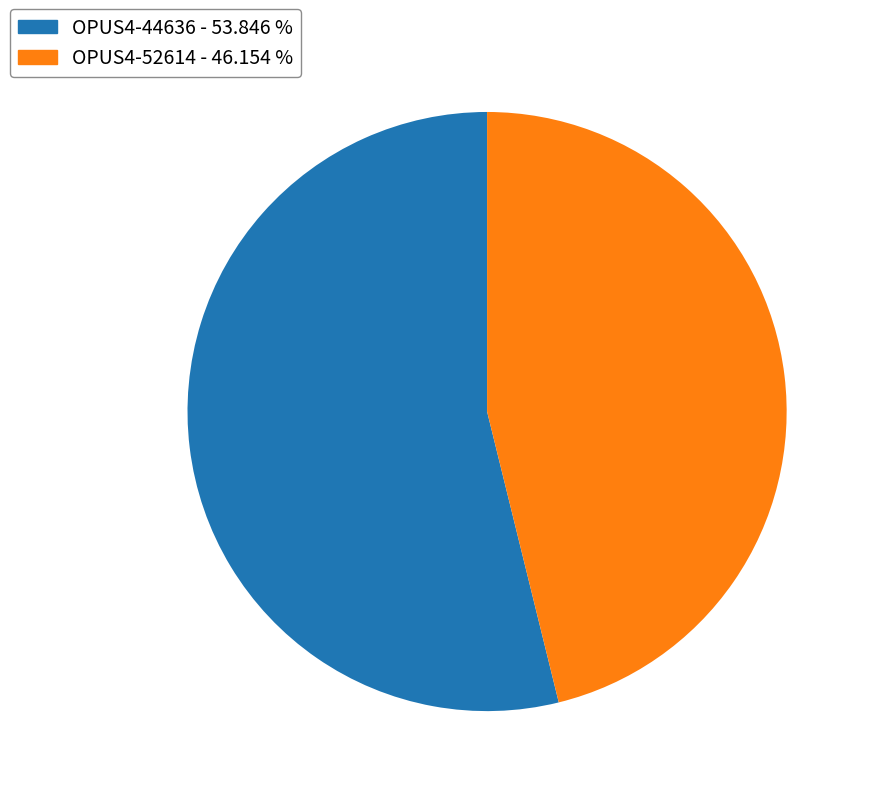

Which has a higher value, OPUS4-52614 or OPUS4-44636?

OPUS4-44636